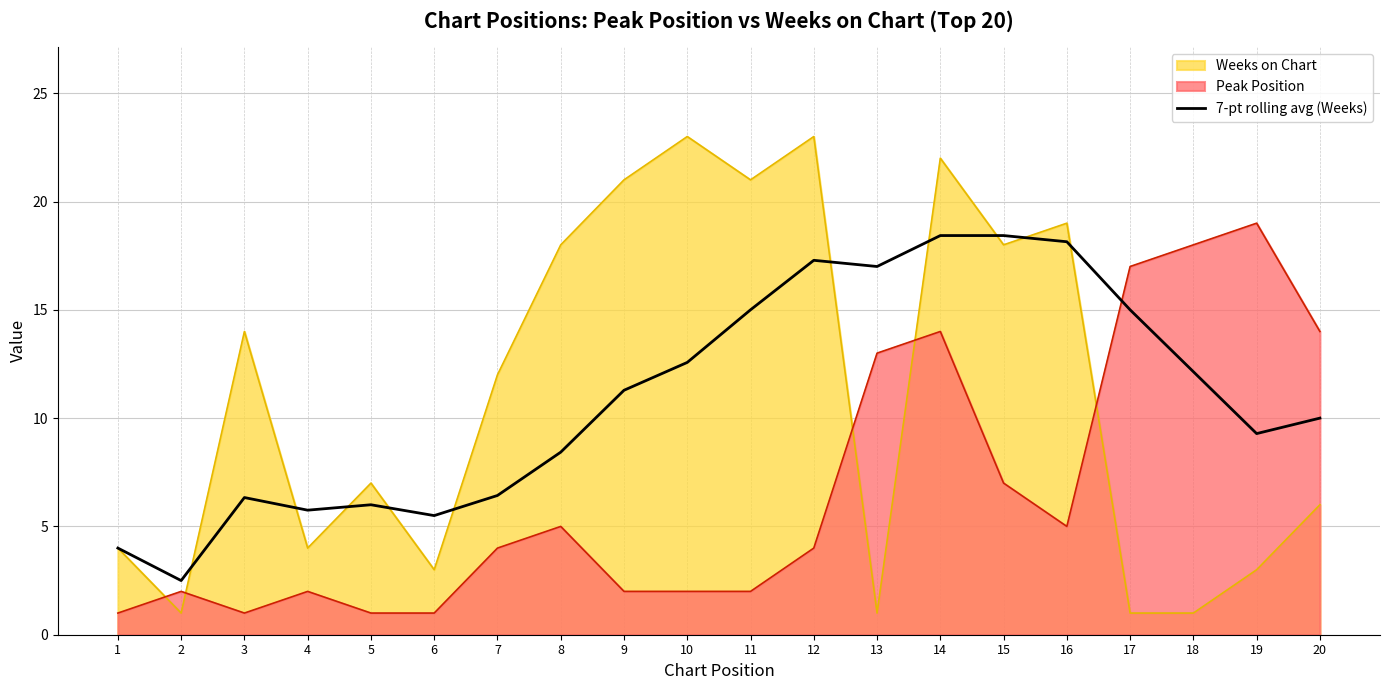

Rank the series at 20 from highest to lowest value.

Peak Position, 7-pt rolling avg (Weeks), Weeks on Chart